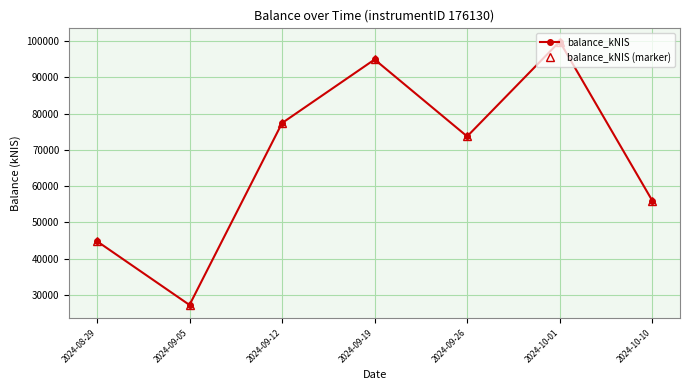

What is the smallest value displayed?

27282.9